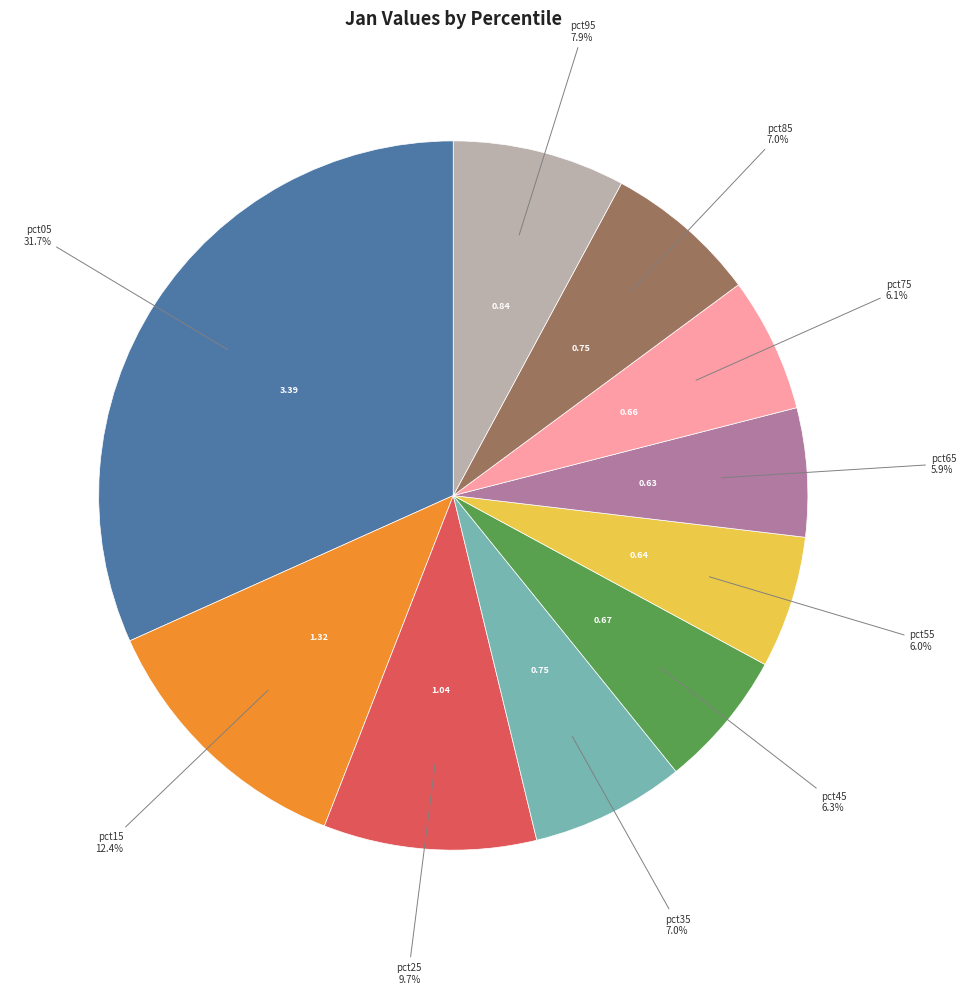

Is there a majority slice in this chart?

No